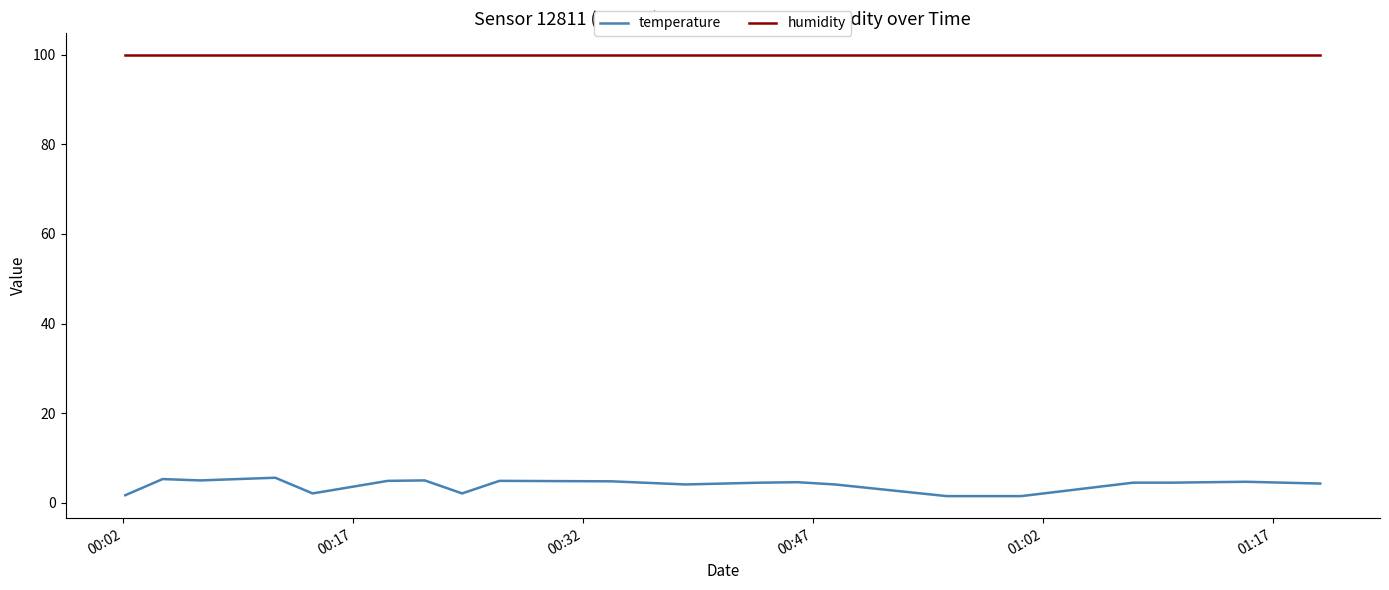

Which series has the largest total across all categories?

humidity